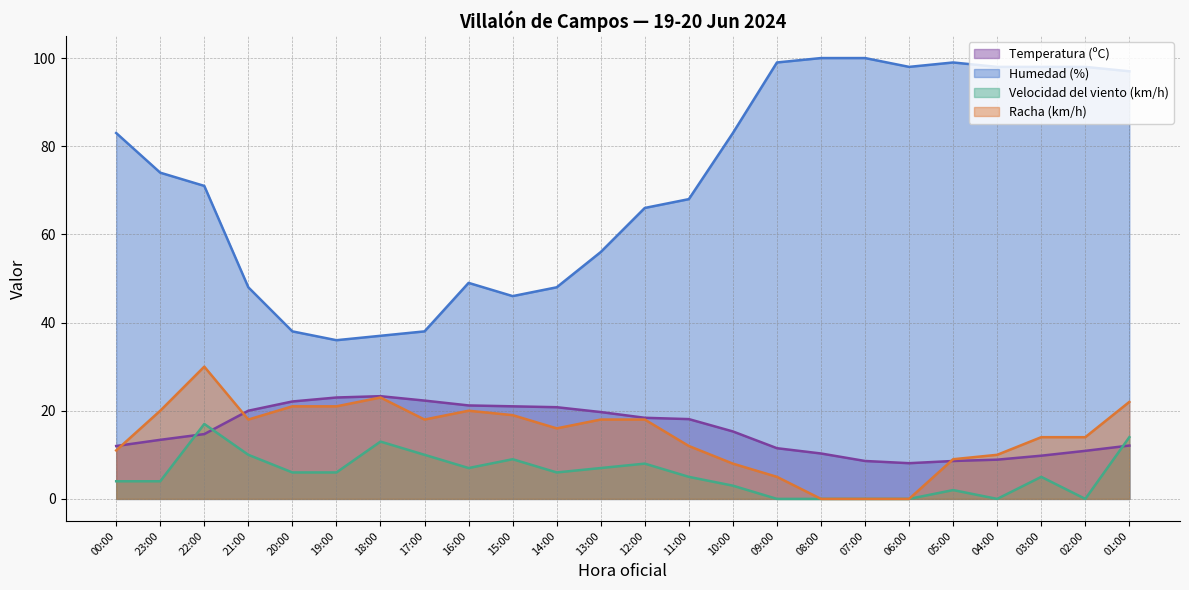

The Temperatura (ºC) series shows 3.2 at 04:00. True or false?

False